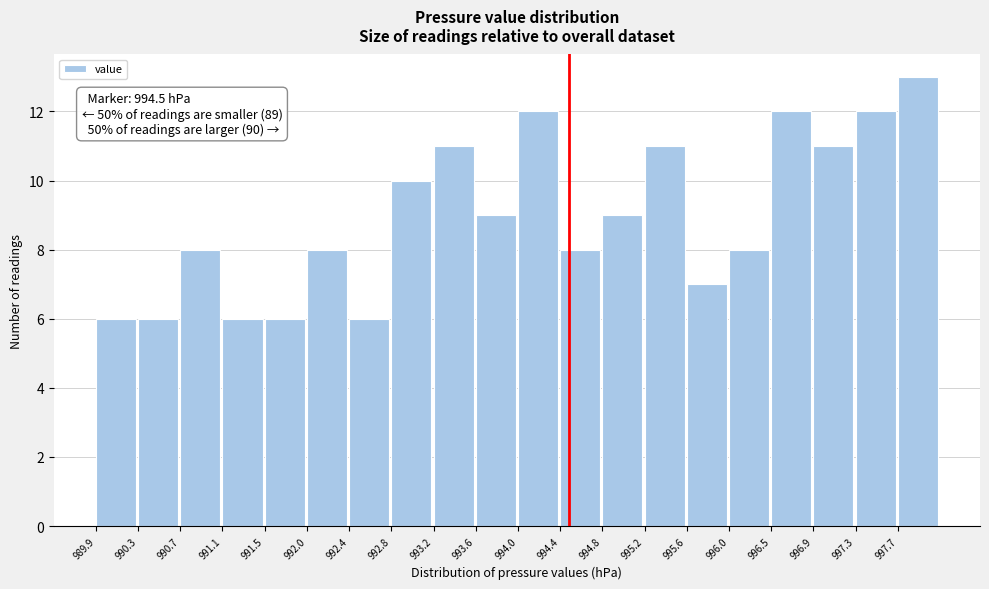

Over which range of the x-axis is the bar tallest?

997.69 to 998.10